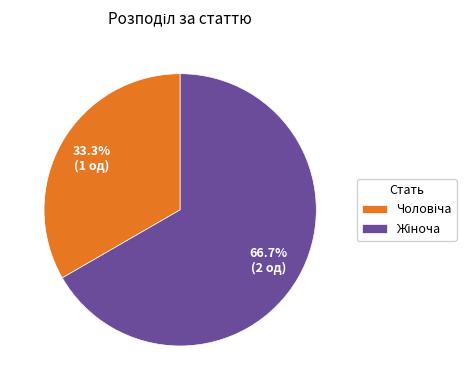

Is there a majority slice in this chart?

Yes